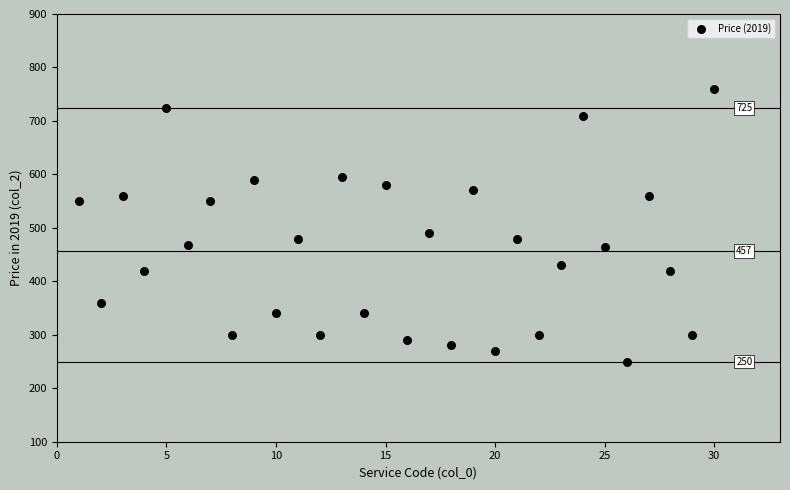

What is the range of Y values (max minus min)?

510